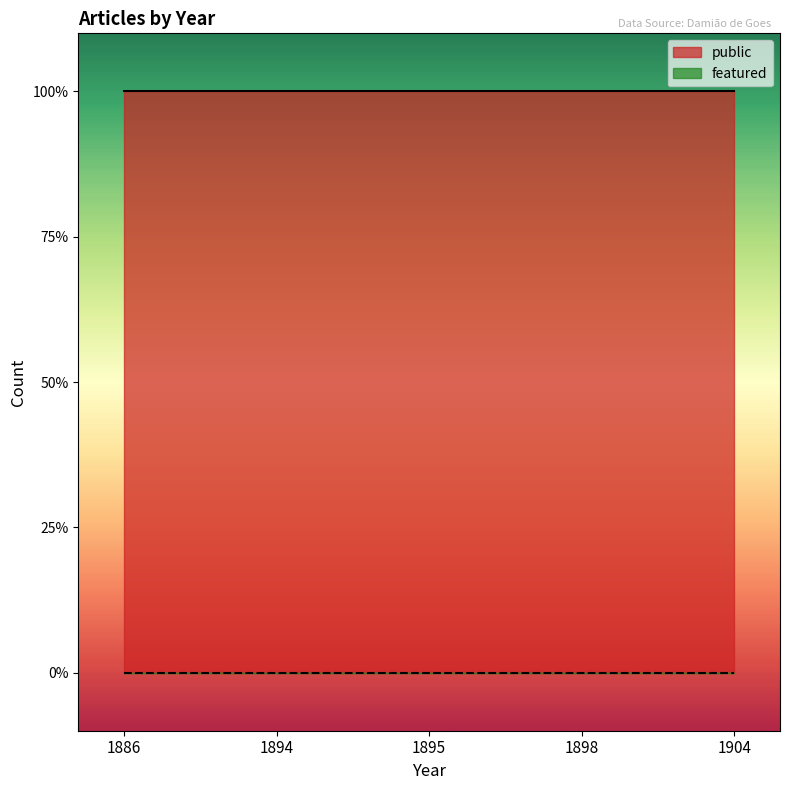

At which label is public closest to 1?

1886